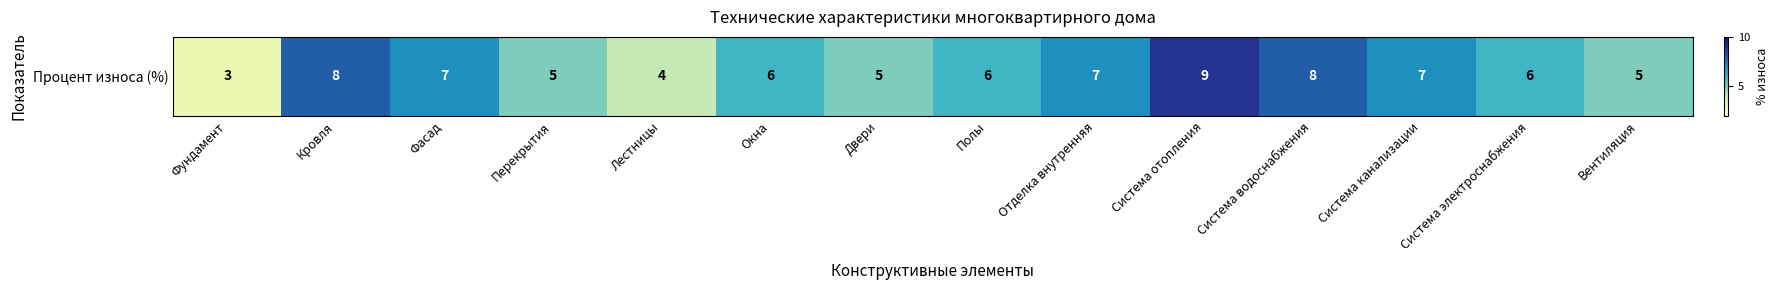

At which category does the chart reach its peak across all series?

Система отопления